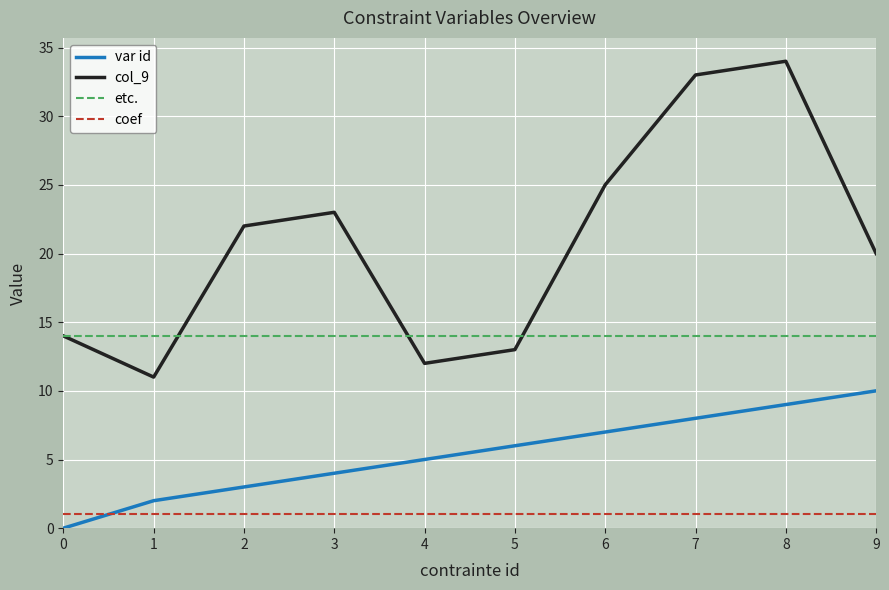

Which series changed the most between 1 and 5?

var id